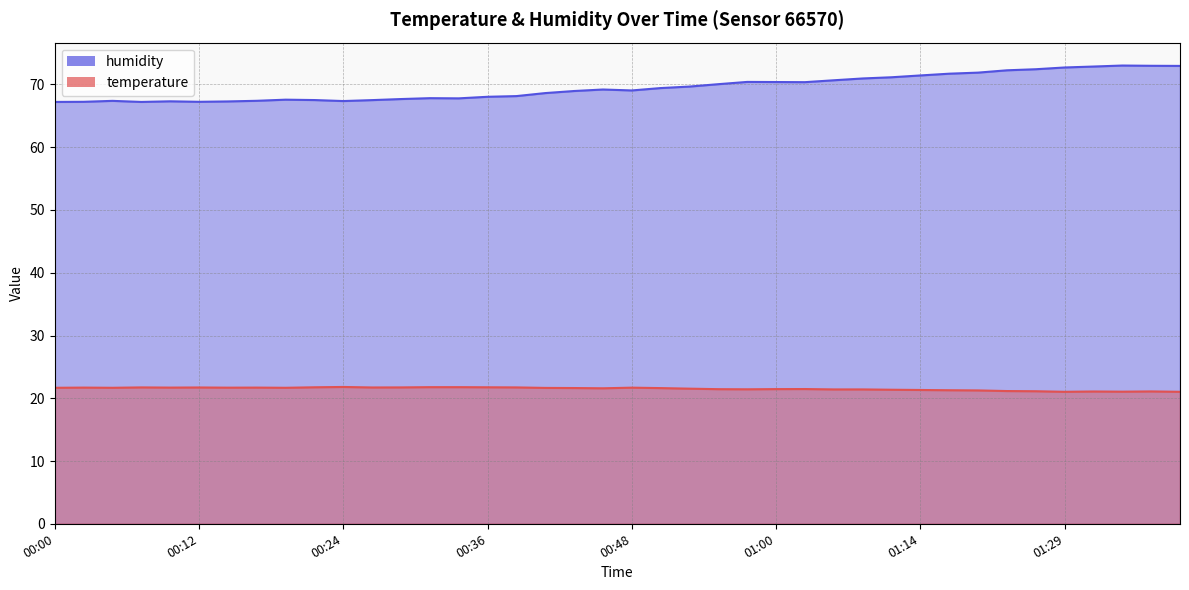

What is the difference between the maximum and minimum values in the humidity series?

5.8